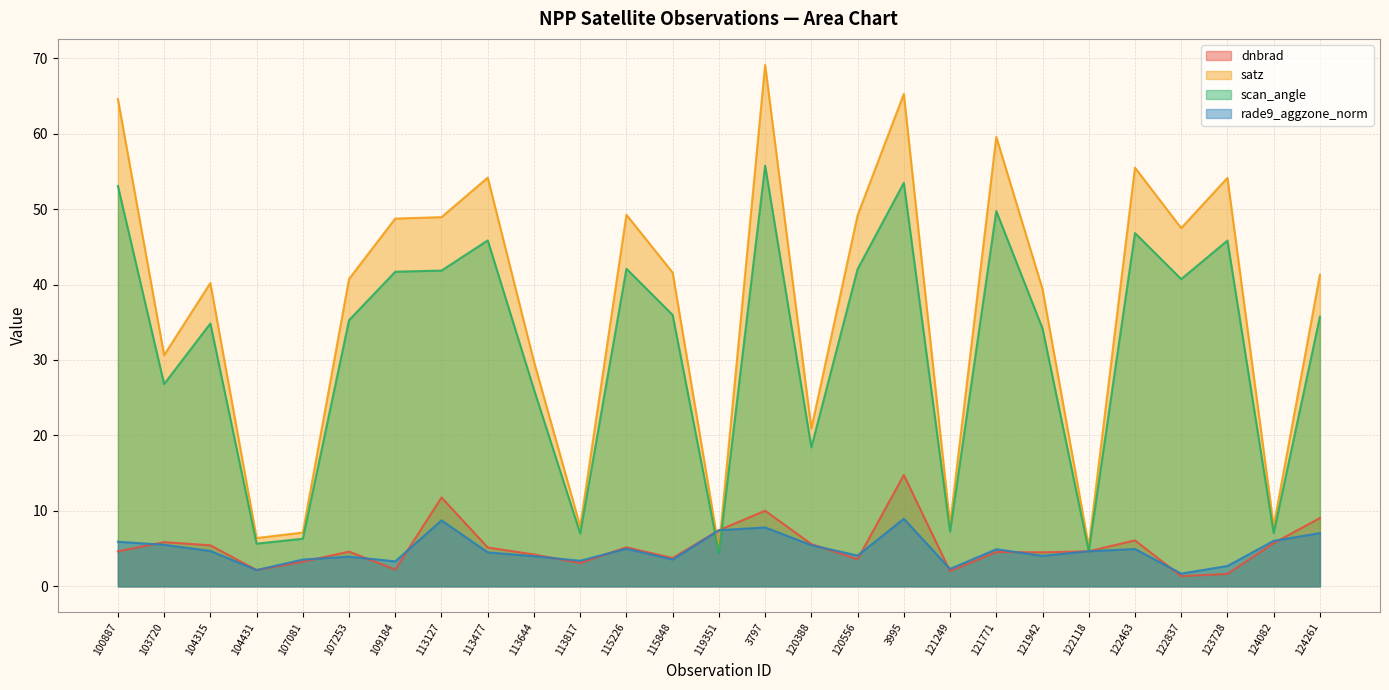

Where do rade9_aggzone_norm and dnbrad first cross each other?

100887 and 103720